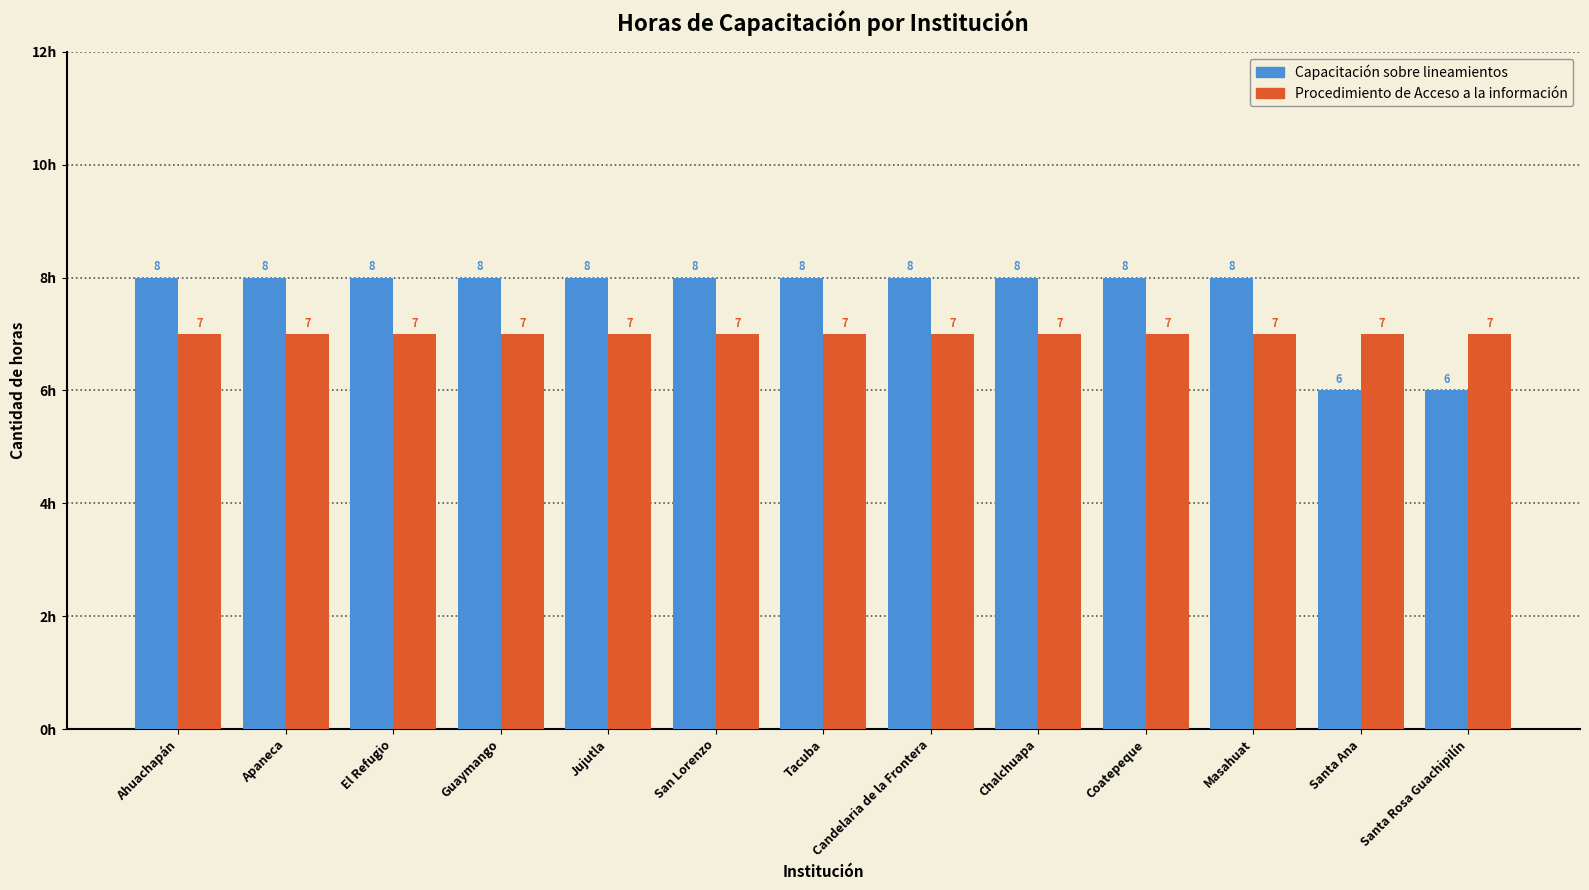

What position from the right is Santa Rosa Guachipilín?

1